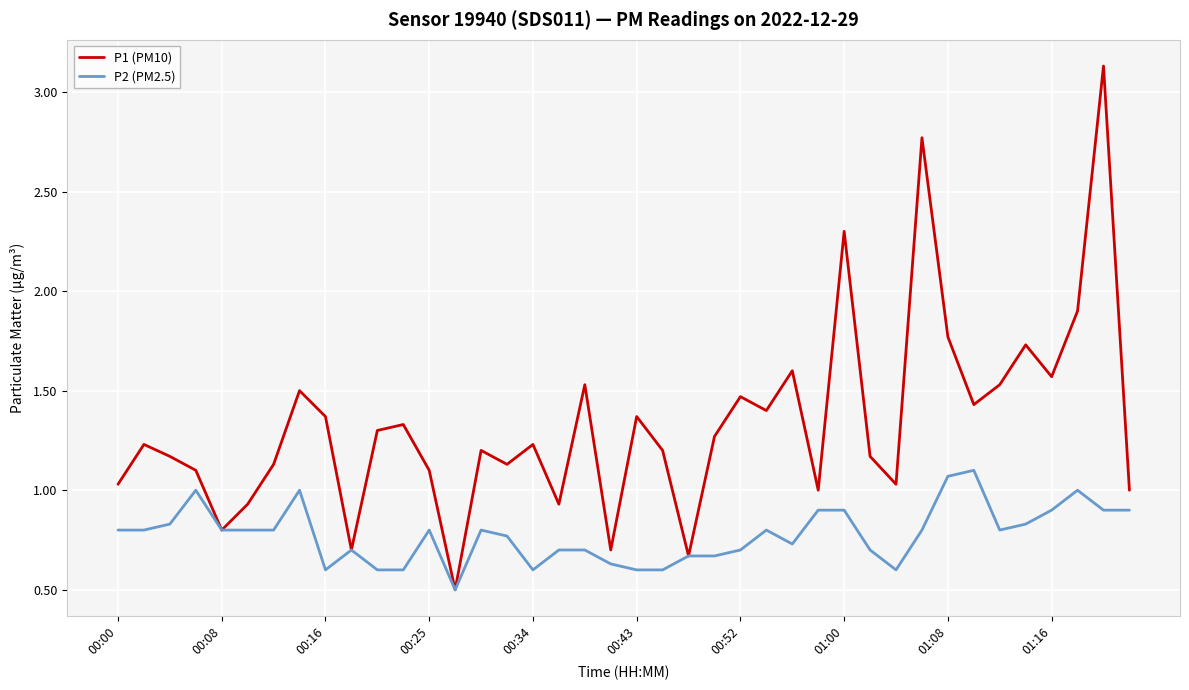

Which series has the largest range (max minus min)?

P1 (PM10)